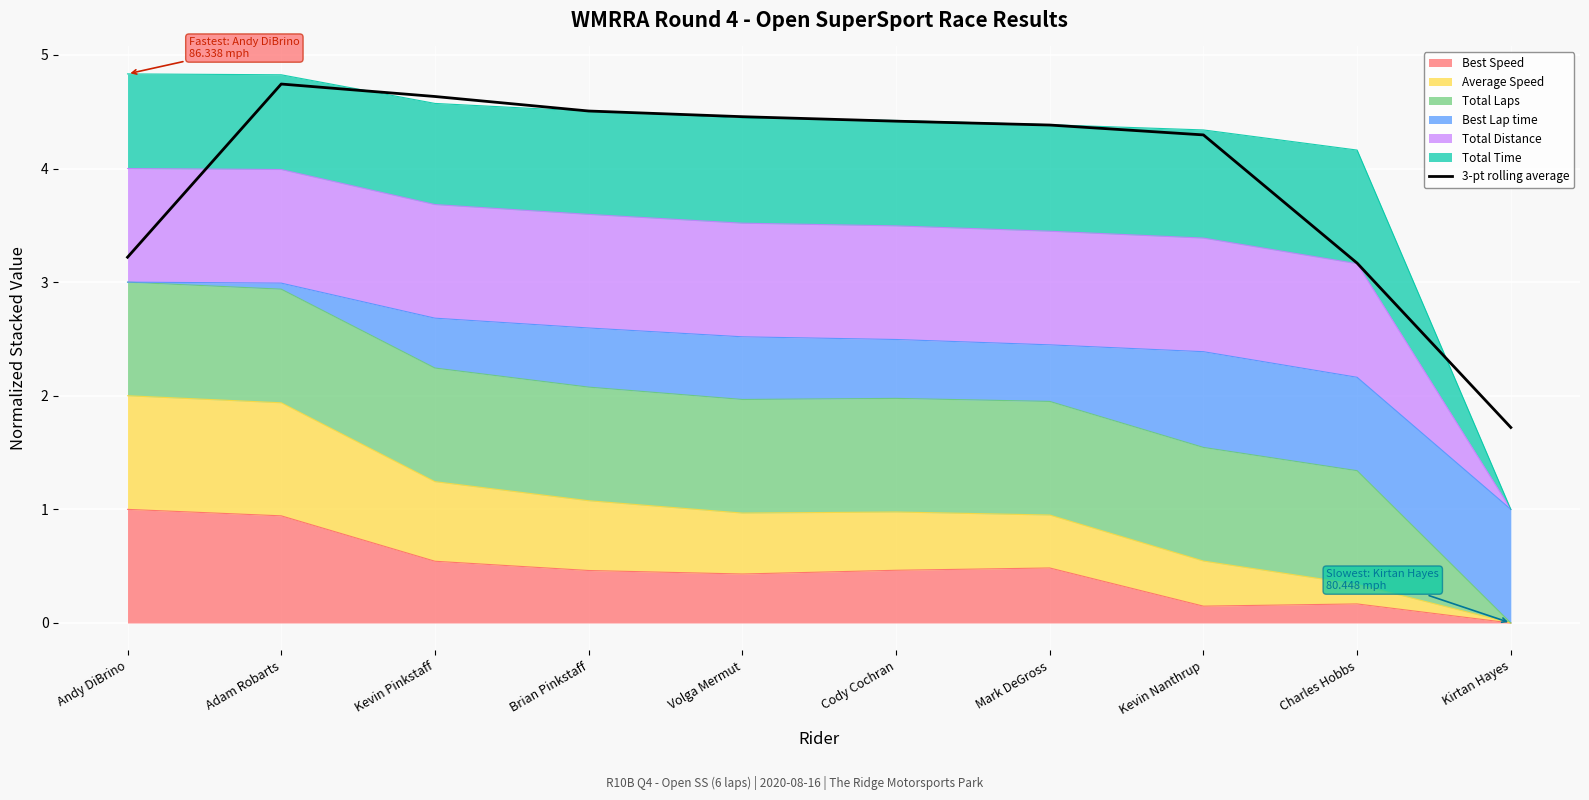

What is the difference between the maximum and minimum values?

3.0